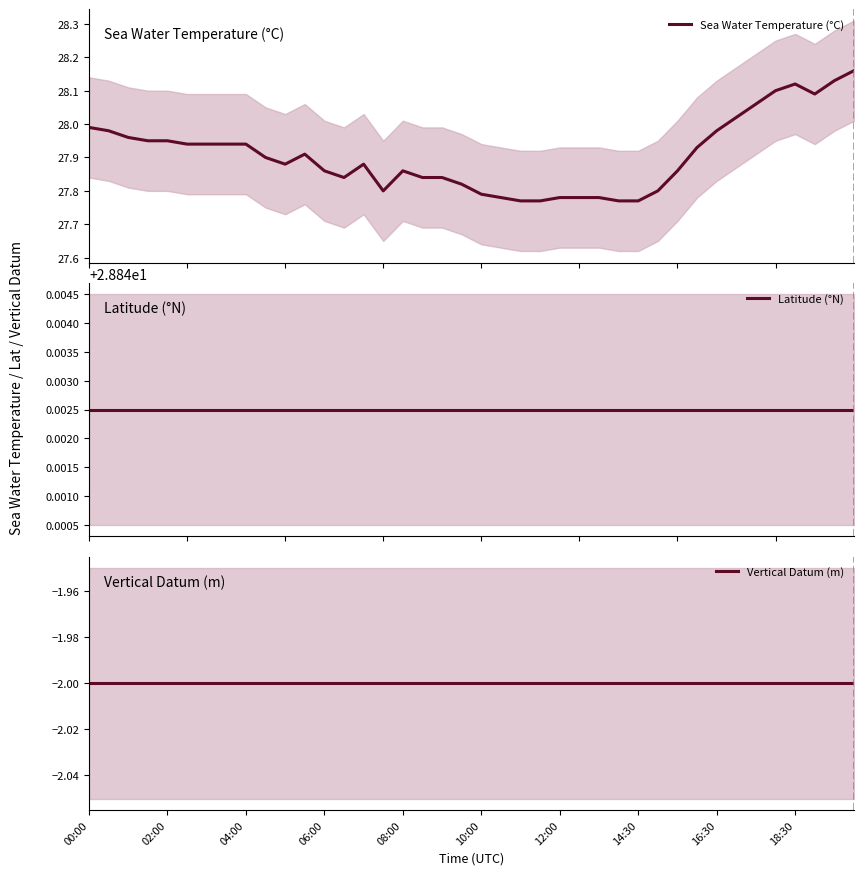

What is the label of the 30th point from the left?

29